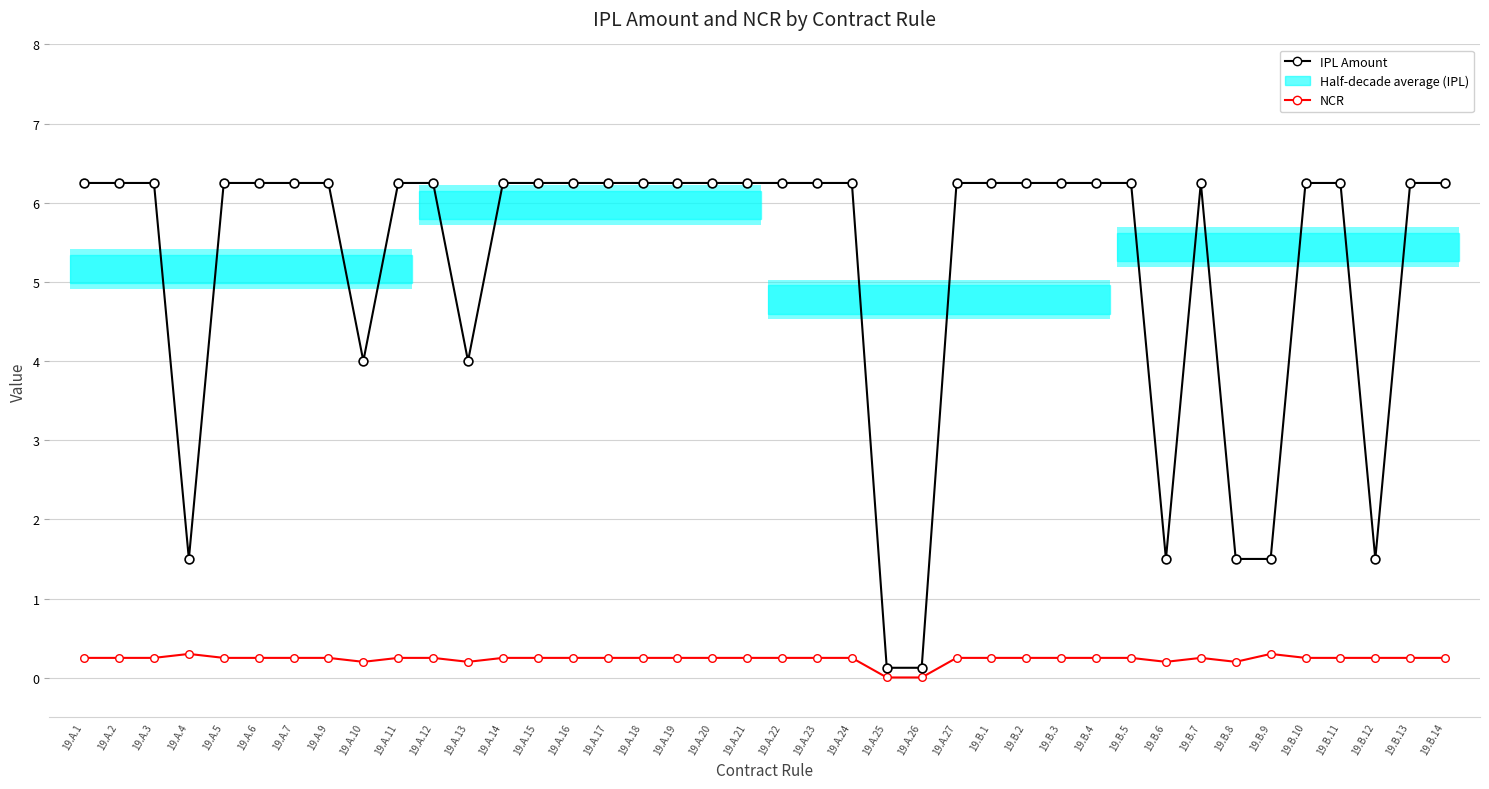

At how many categories does at least one series exceed 2?

33